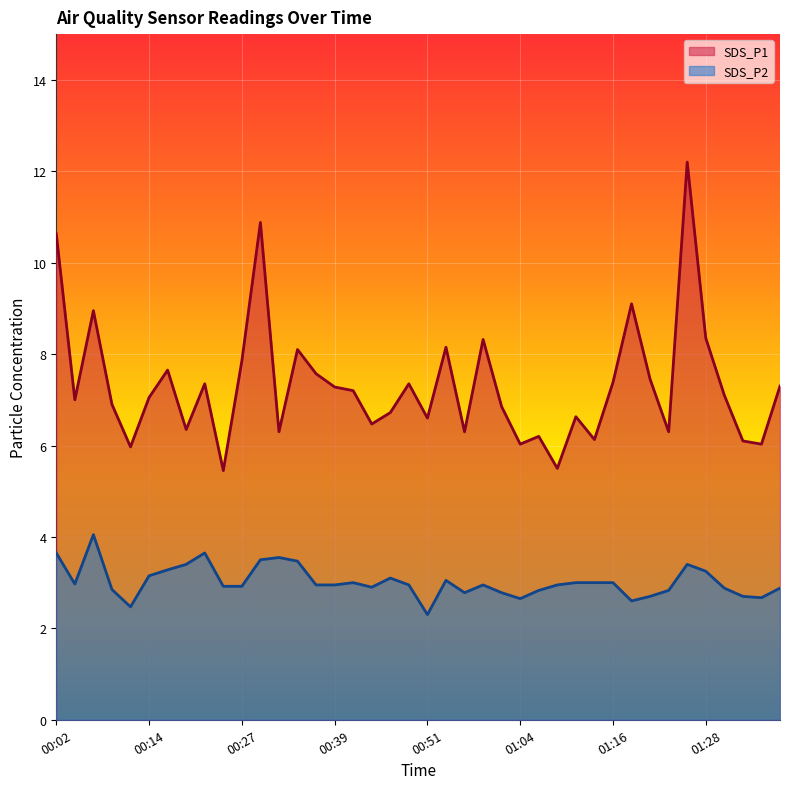

What is the difference between the maximum and second lowest values in the SDS_P2 series?

1.6